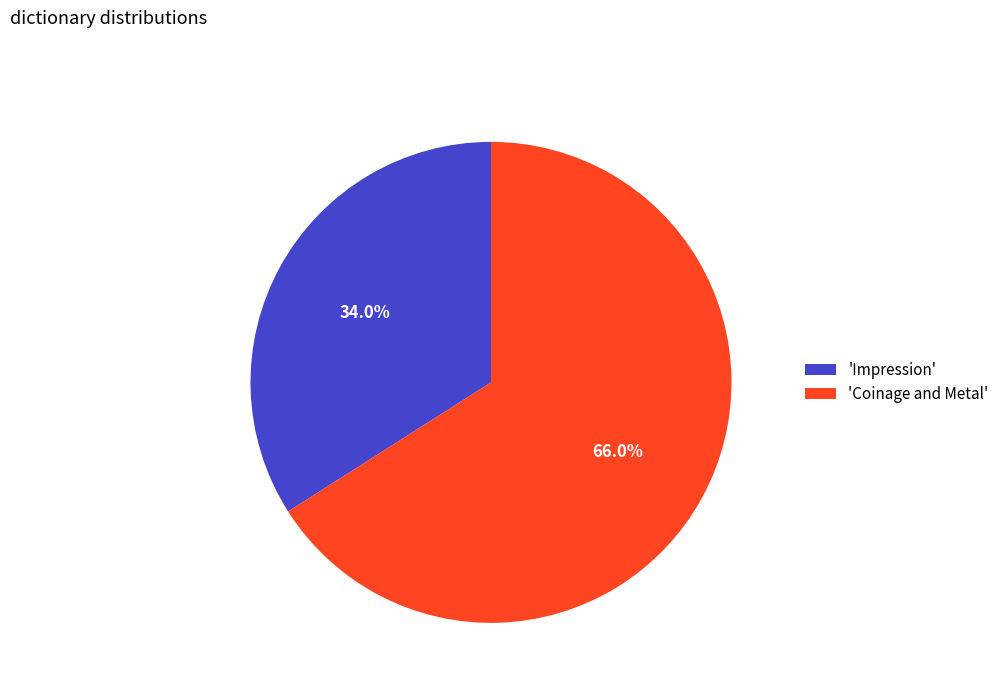

Does 'Coinage and Metal' represent more than half of the total?

Yes